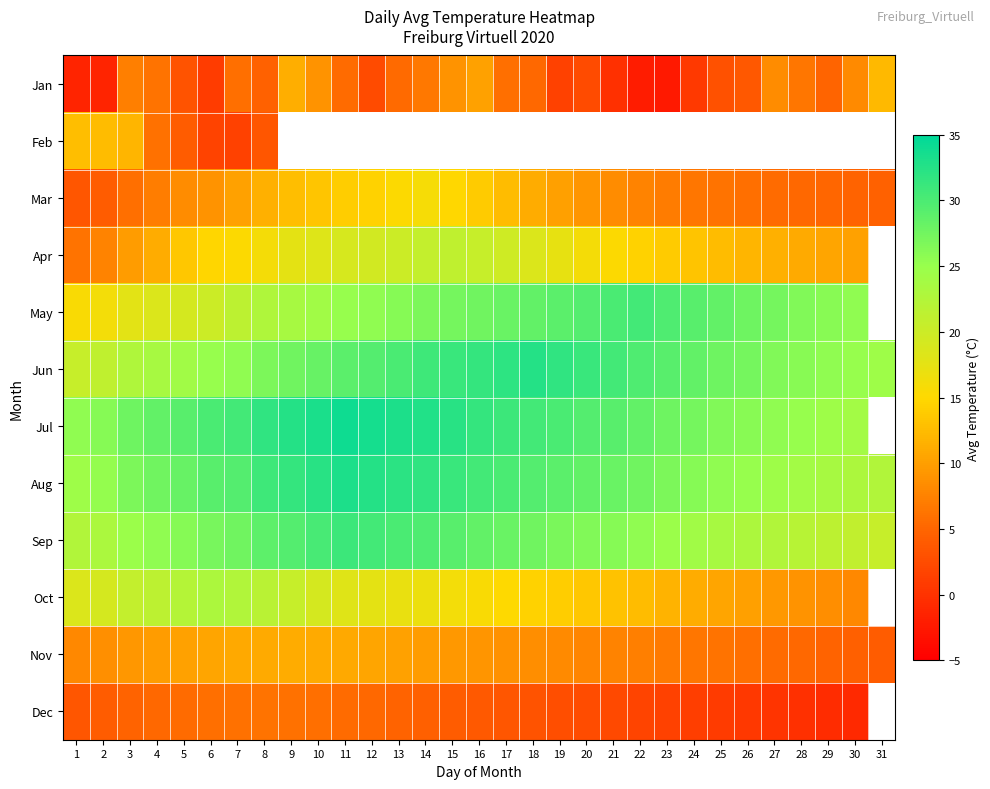

At how many categories does at least one series exceed 5?

31